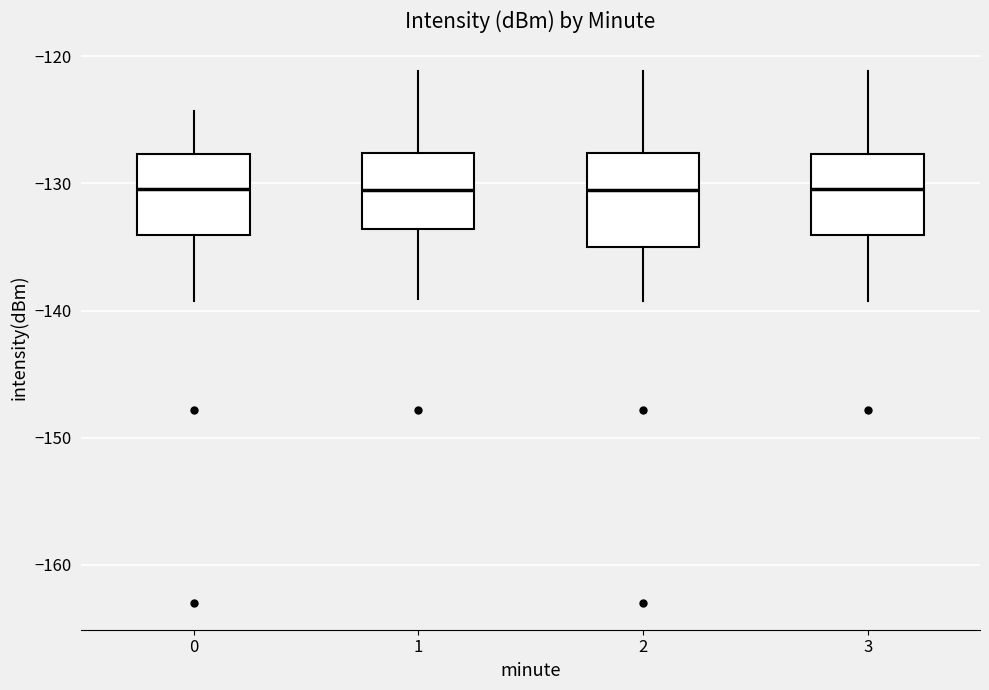

Where is the lower edge of the box at x = 3 on the y-axis? The values are not printed on the chart, so give them approximately, as read against the axis.

-134